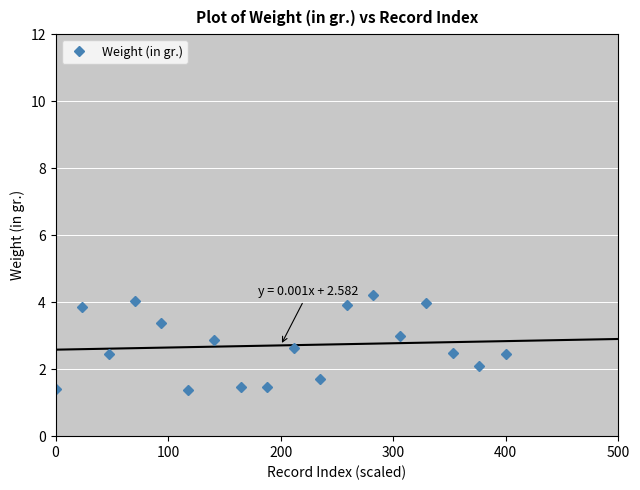

What is the minimum value for Weight (in gr.)?

1.4